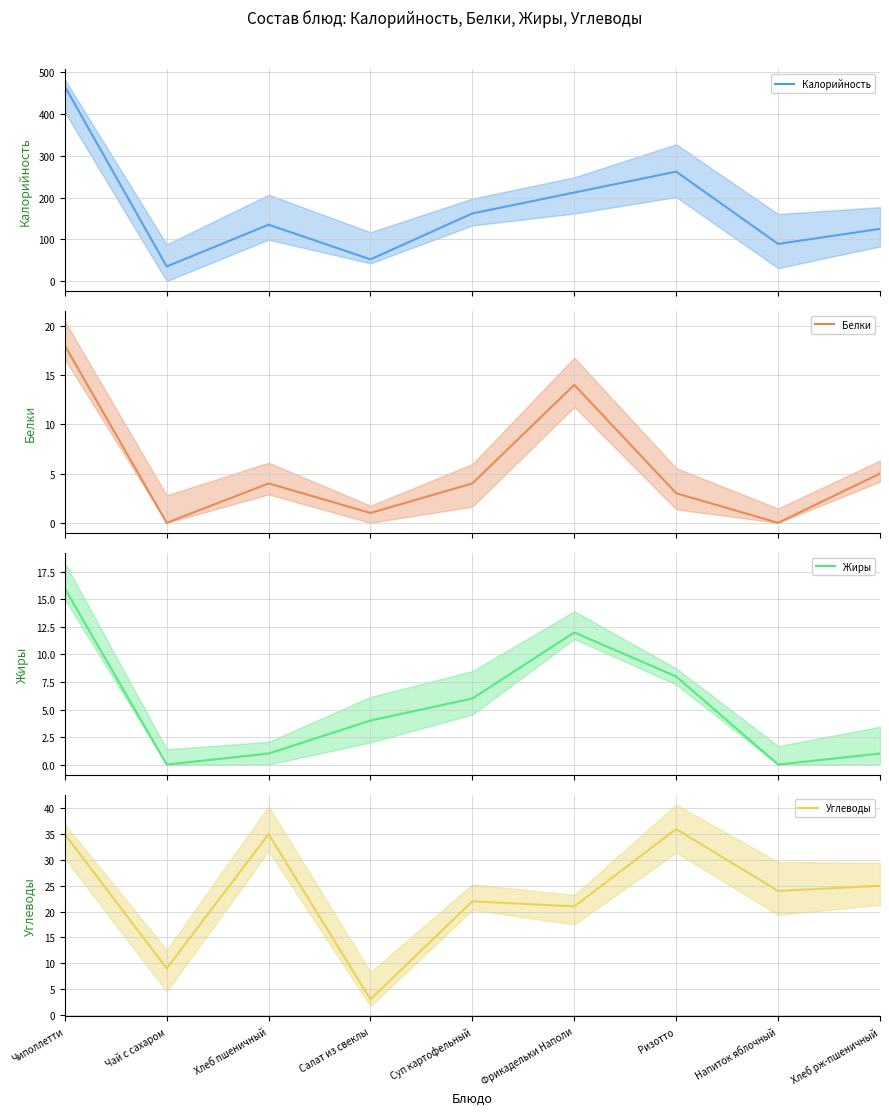

True or false: Белки and Калорийность intersect in this chart.

False